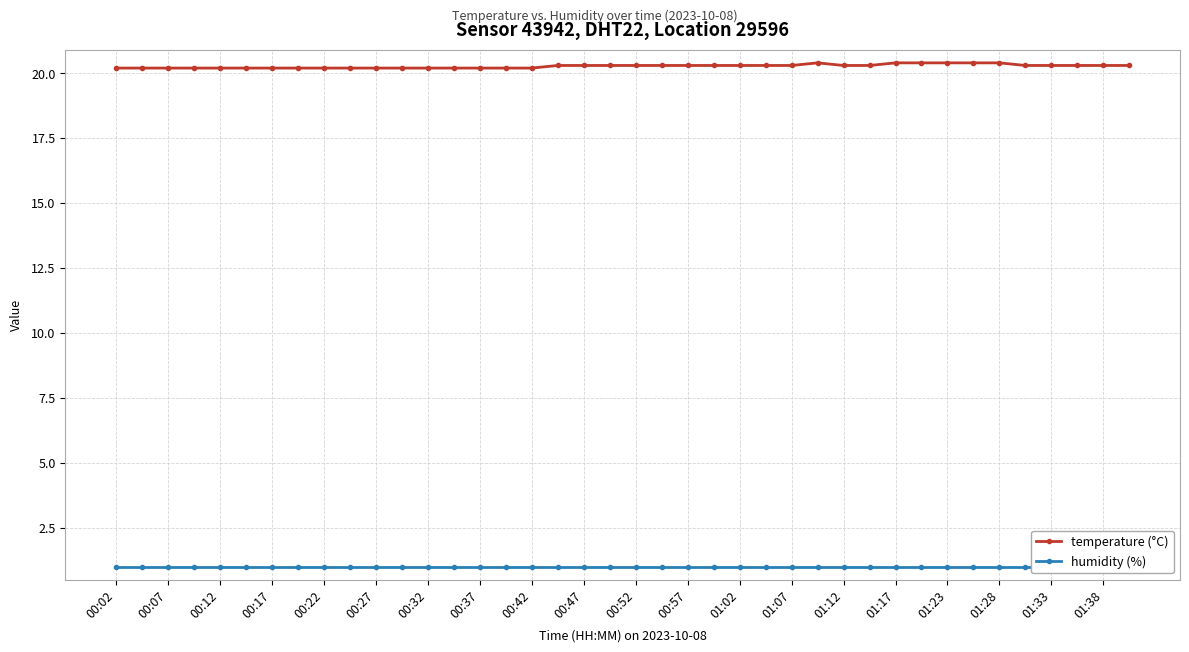

What is the minimum value for temperature (°C)?

20.2